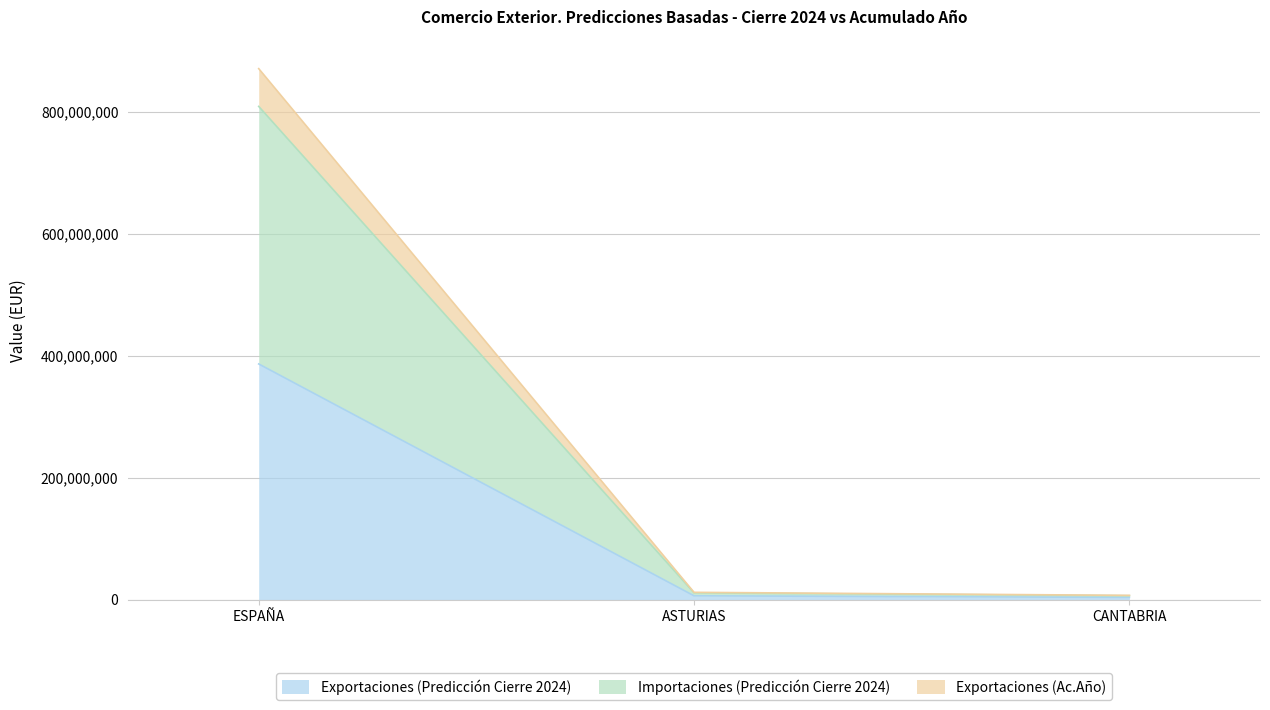

At which label does Importaciones (Predicción Cierre 2024) reach its peak?

ESPAÑA